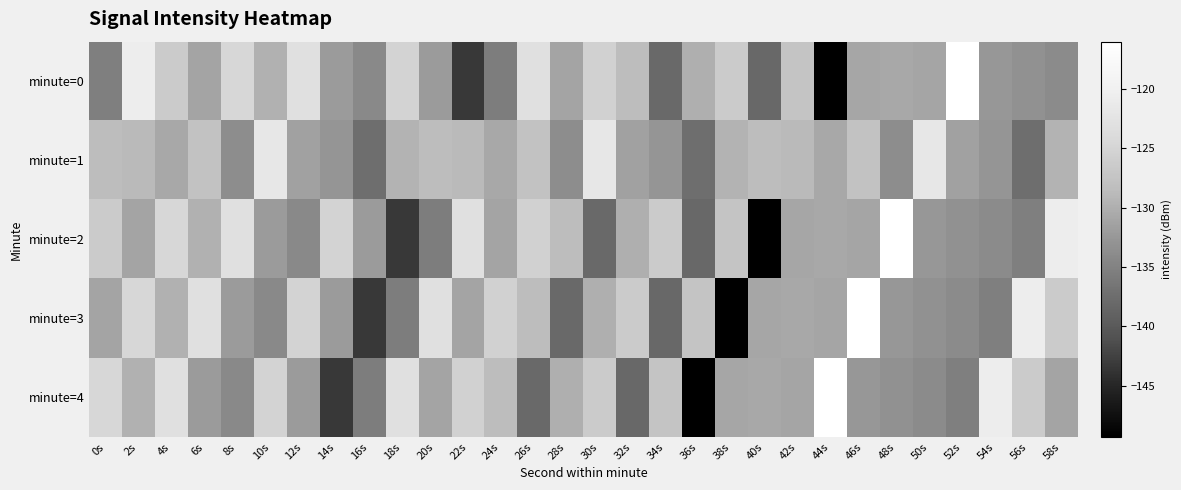

Which series has the widest spread of values?

minute=0